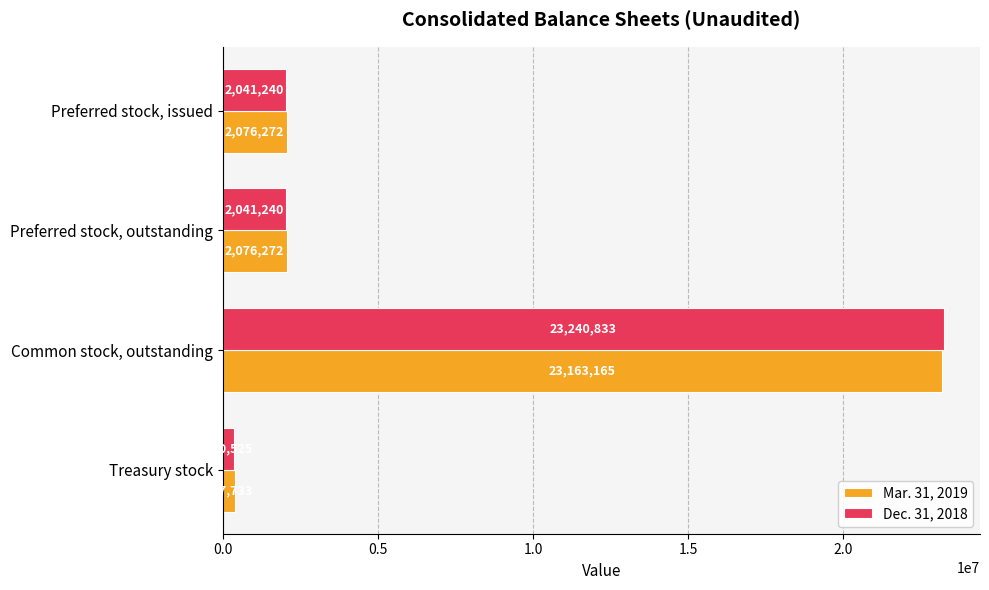

What is the minimum value shown in the chart?

380525